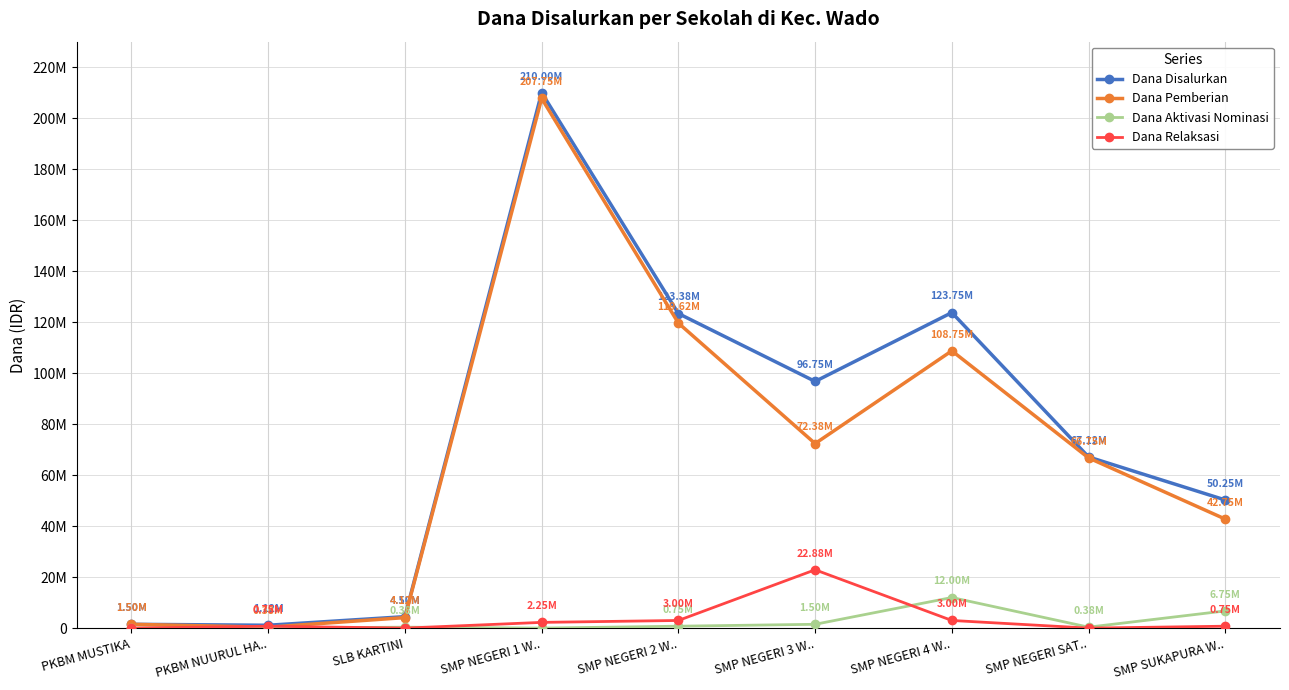

True or false: Dana Disalurkan has a value of 348186905 at SMP NEGERI 1 W...

False